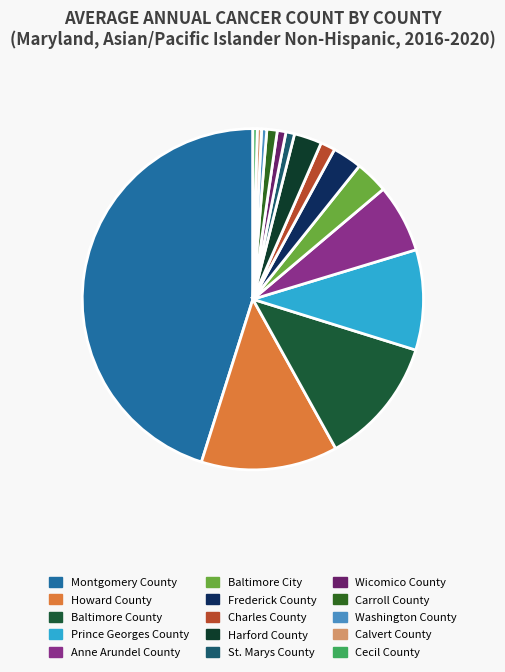

To the nearest percent, what is the combined percentage of Charles County and Howard County?

14%